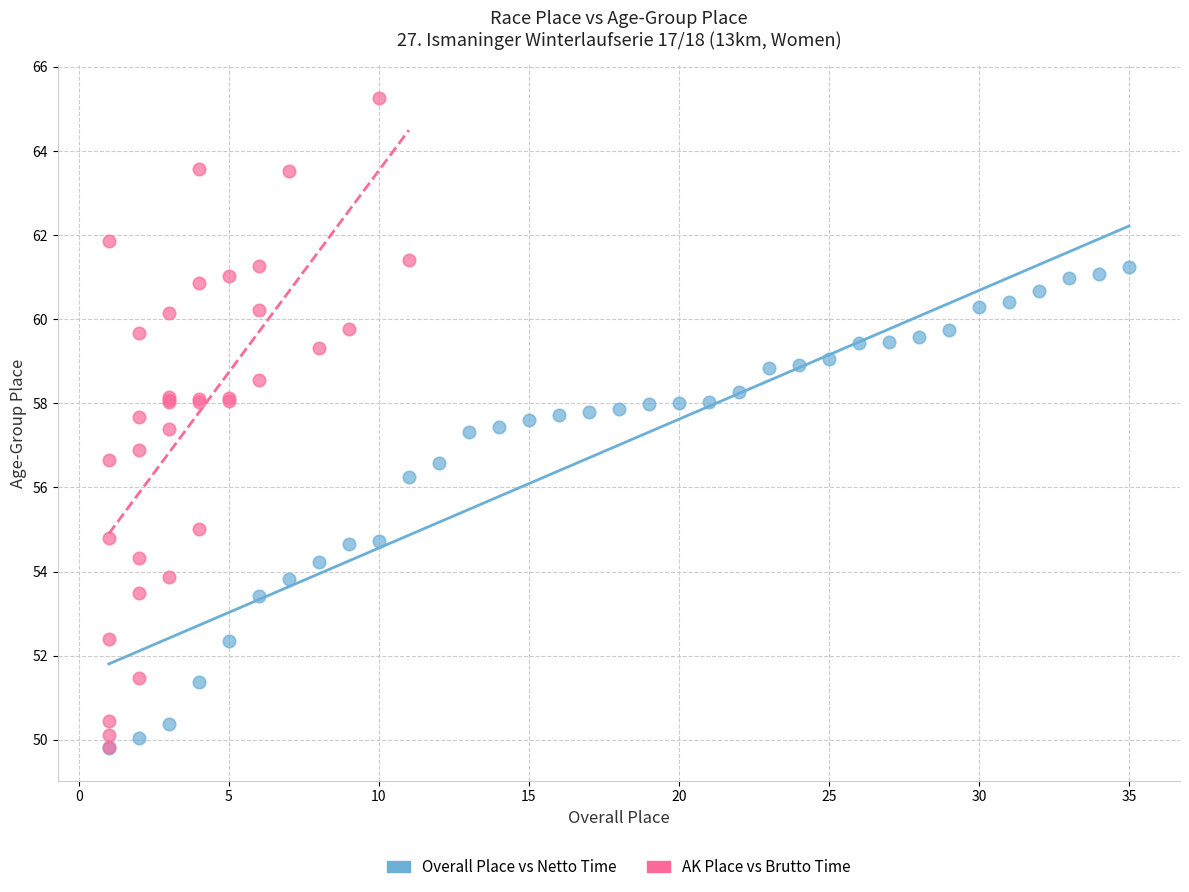

What are all the series names shown in the legend?

Overall Place vs Netto Time, AK Place vs Brutto Time